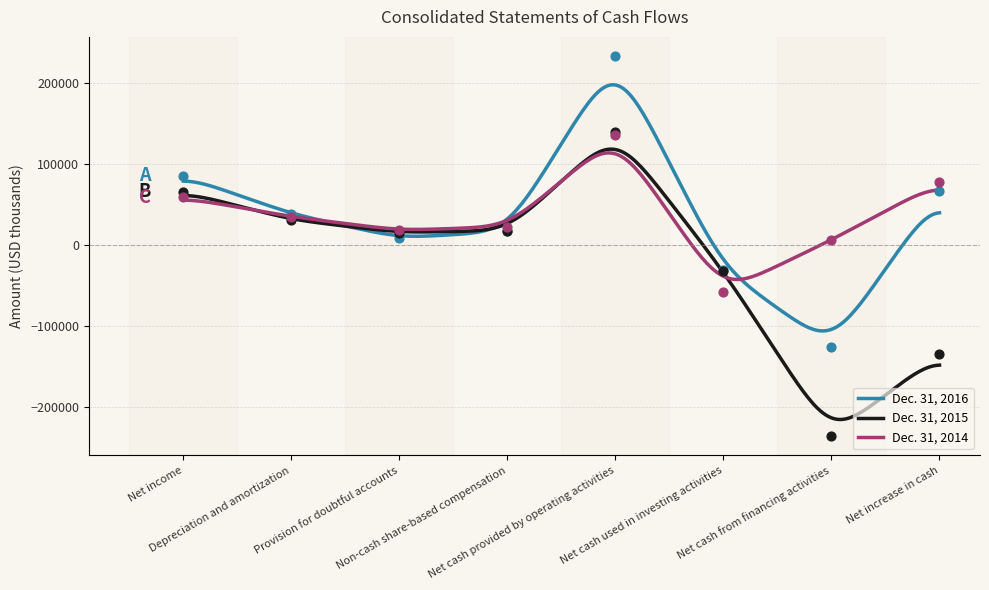

Which series reaches the maximum Y coordinate?

Dec. 31, 2016